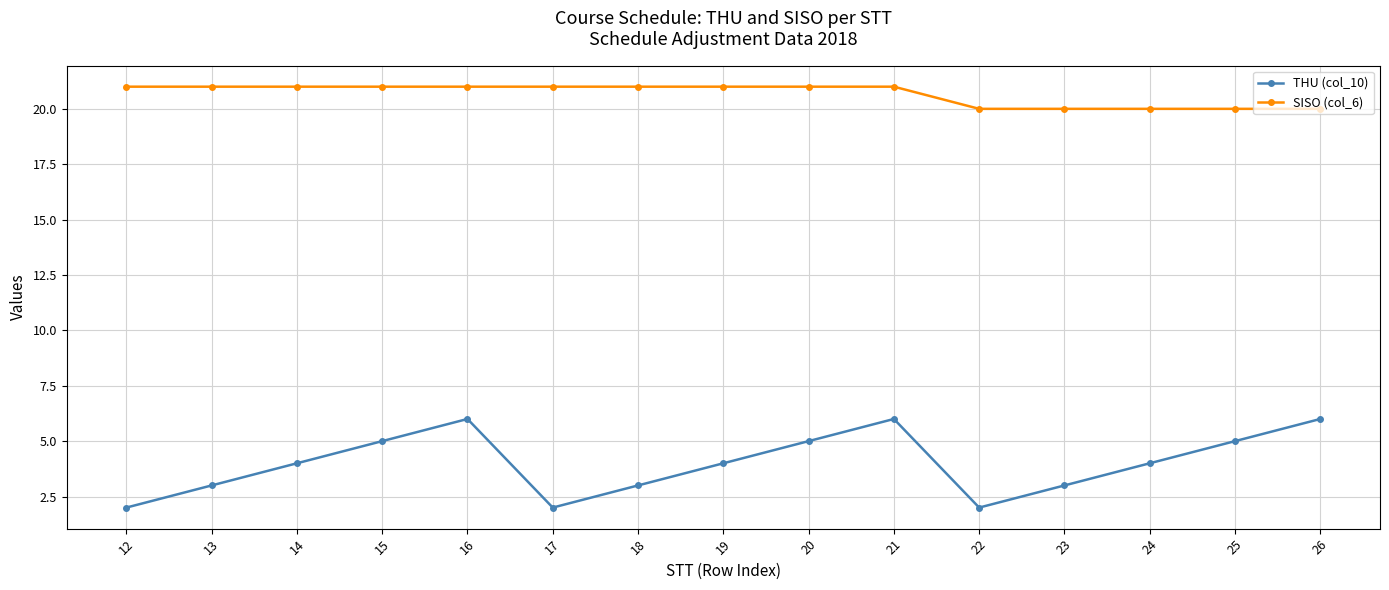

Between 15 and 17, which series saw the biggest shift?

THU (col_10)